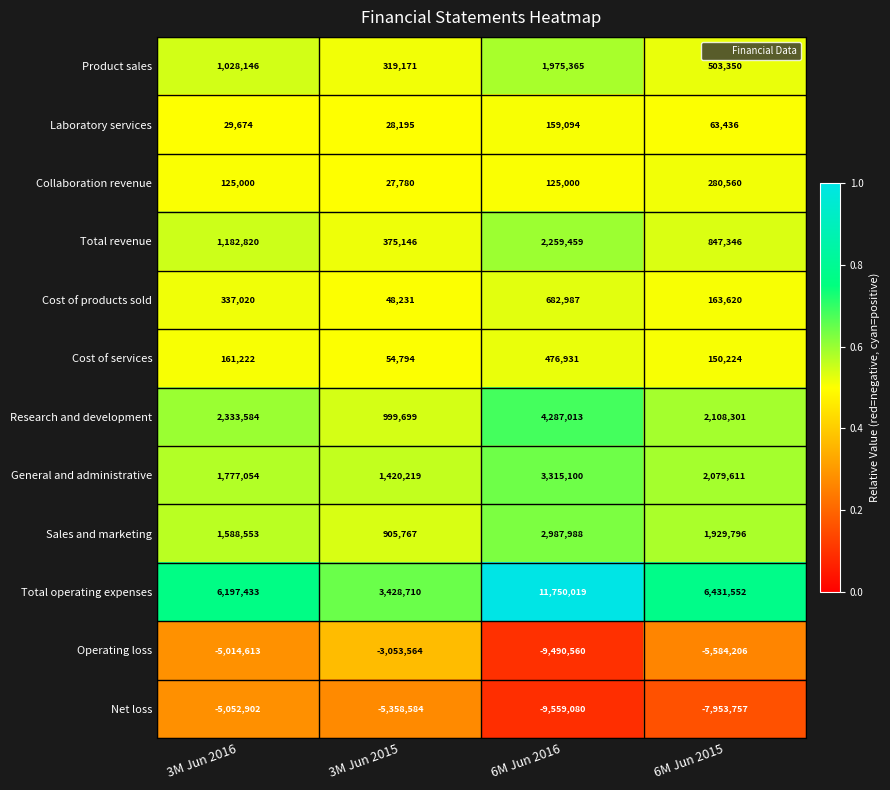

The Cost of services series shows 226304 at 6M Jun 2015. True or false?

False